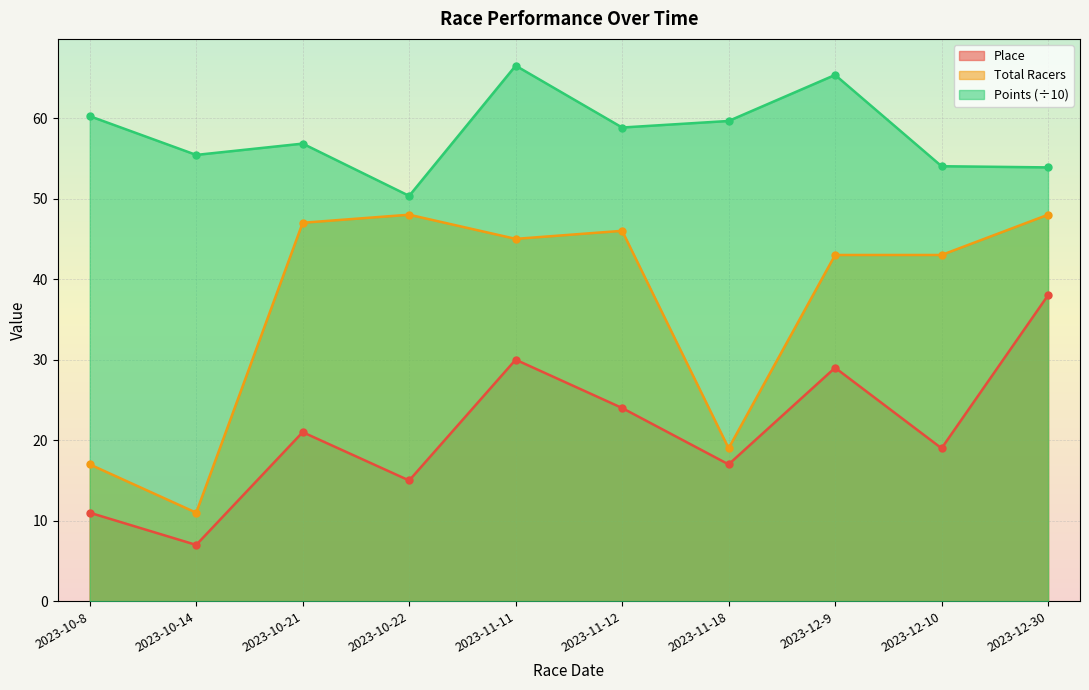

True or false: Place and Points cross at least once.

False